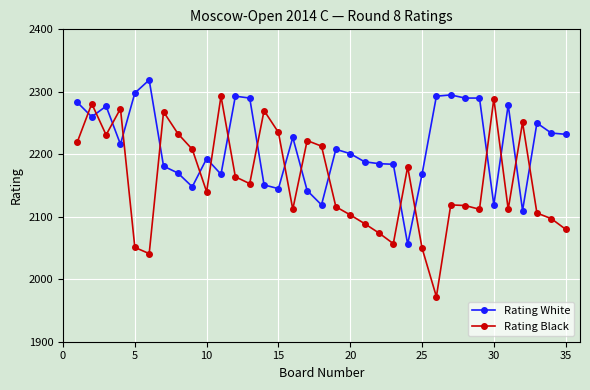

Rank the series by their maximum value, from lowest to highest.

Rating Black, Rating White